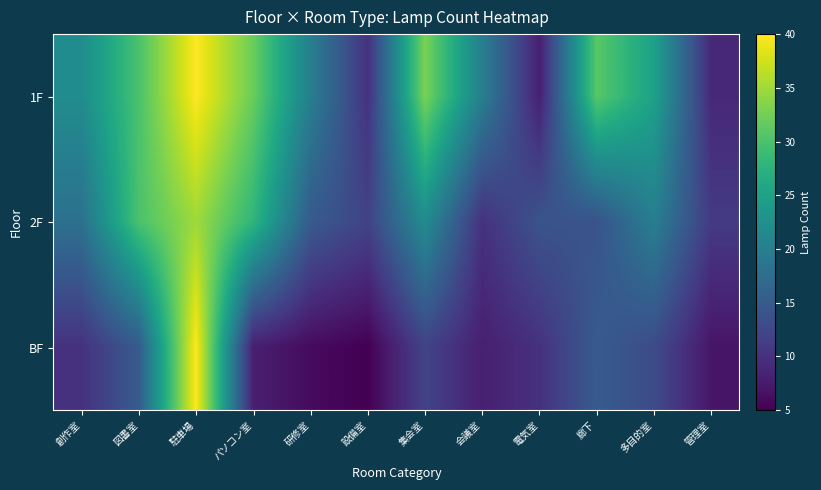

Which series has the largest range (max minus min)?

BF